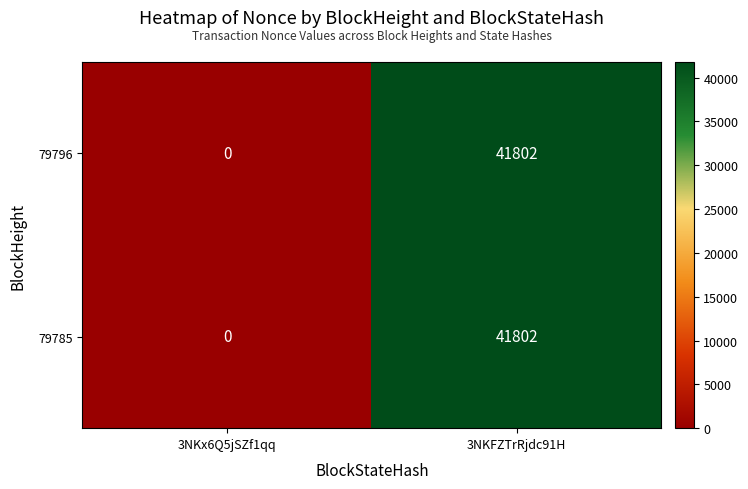

At how many categories does at least one series exceed 35266?

1